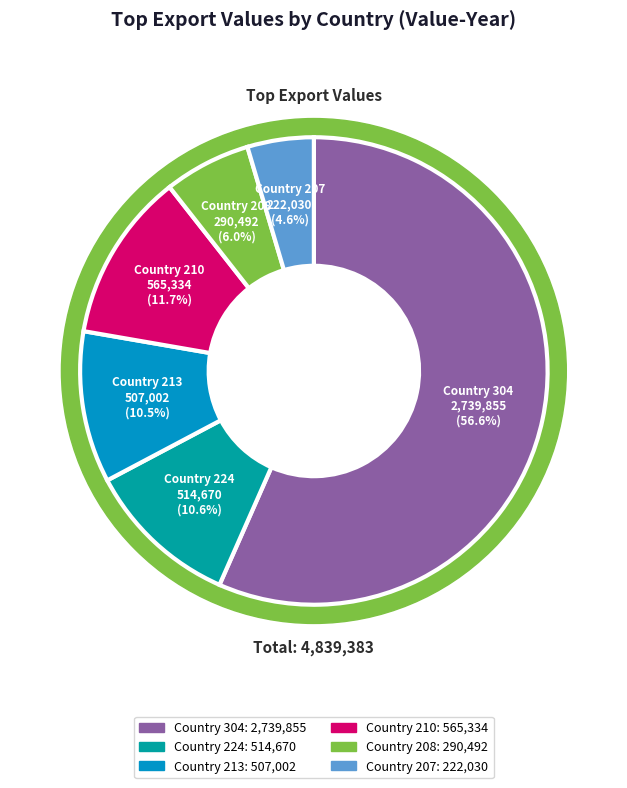

True or false: Country 210 accounts for 12% of the total.

True